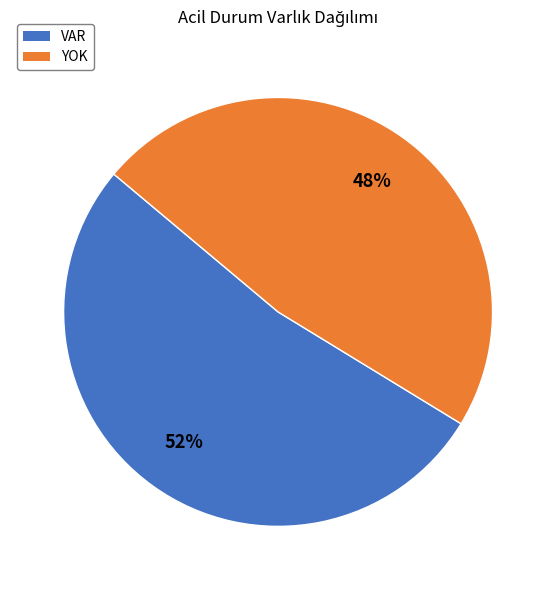

To the nearest percent, what percentage of the pie is YOK?

48%